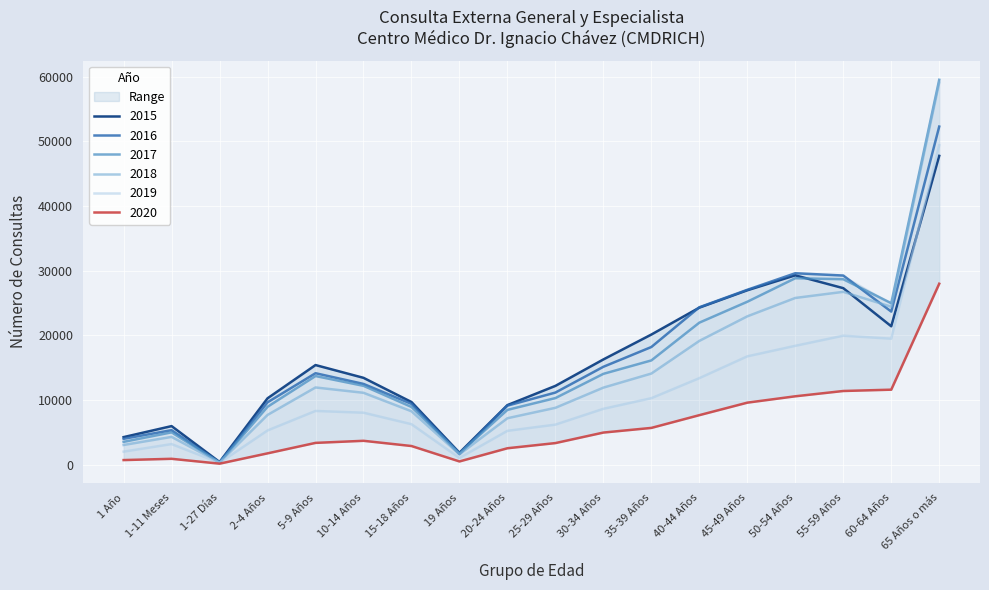

How many lines are shown in the chart?

6